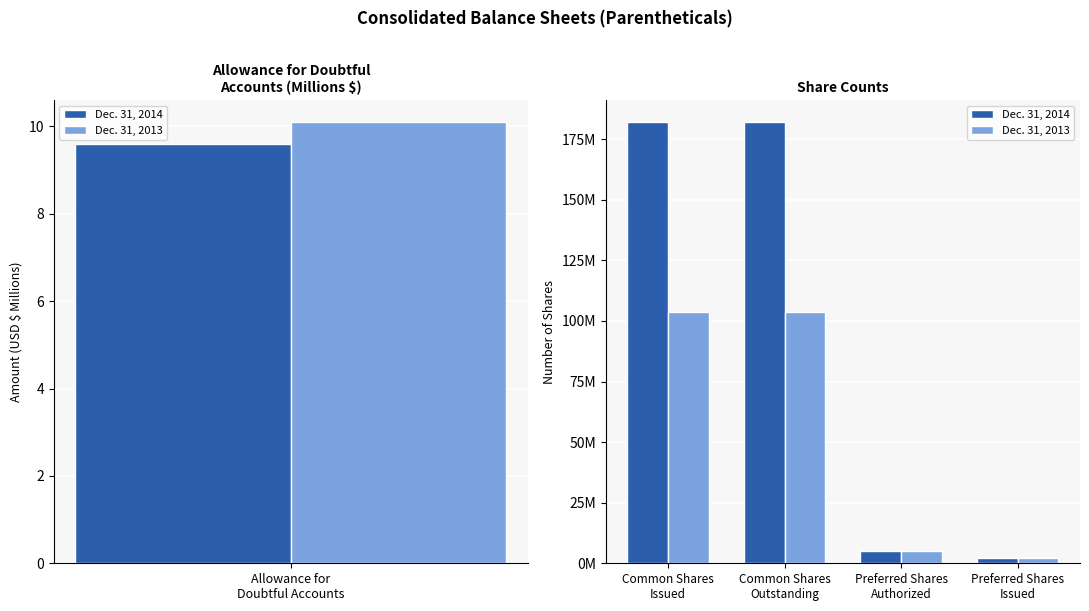

What is the greatest value displayed?

182066980